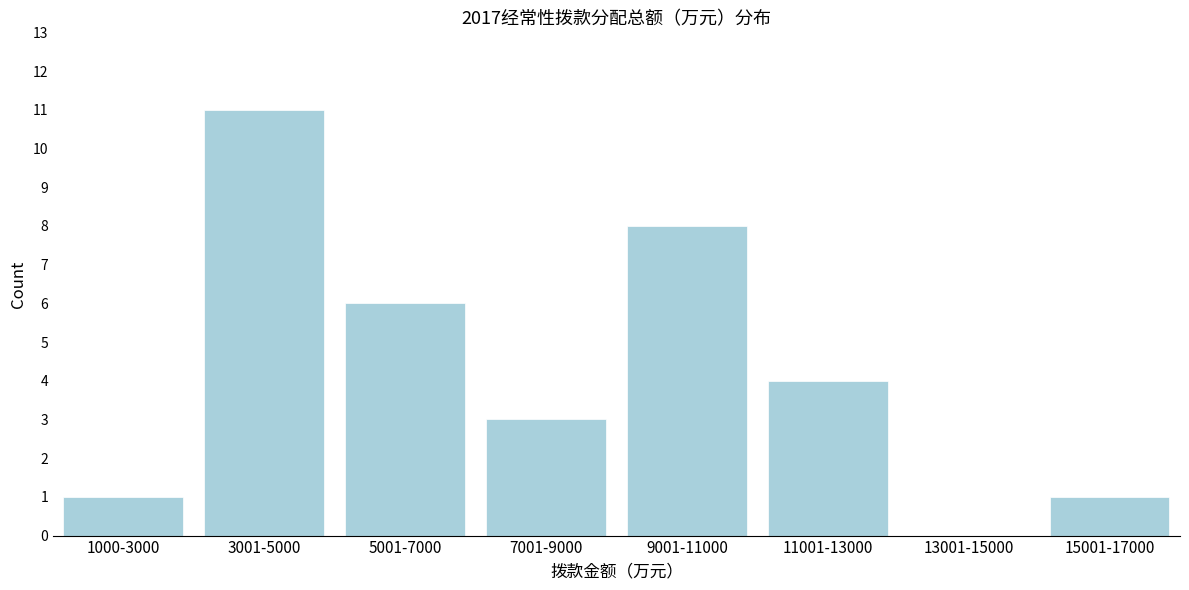

Reading left to right, extract all data points from this chart.

1000-3000=1	3001-5000=11	5001-7000=6	7001-9000=3	9001-11000=8	11001-13000=4	13001-15000=0	15001-17000=1